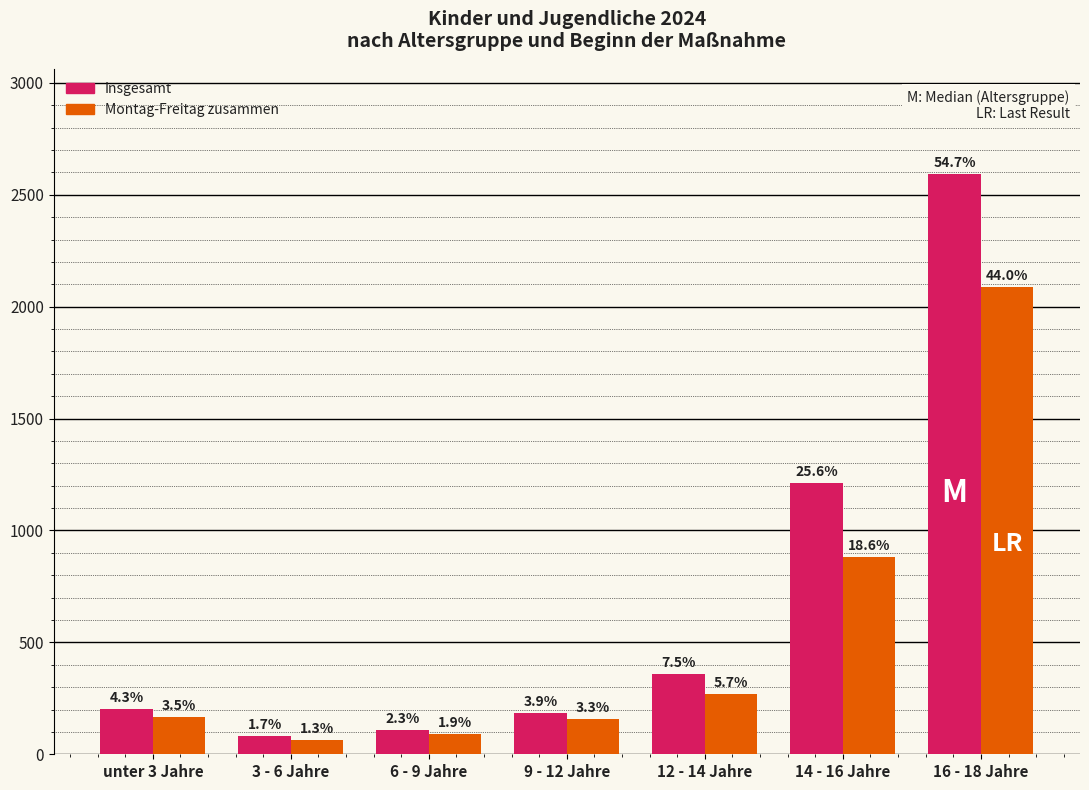

Reading left to right, list all the values displayed in this chart.

Insgesamt: 204	82	107	185	357	1214	2594
Montag-Freitag zusammen: 165	62	89	156	268	880	2089